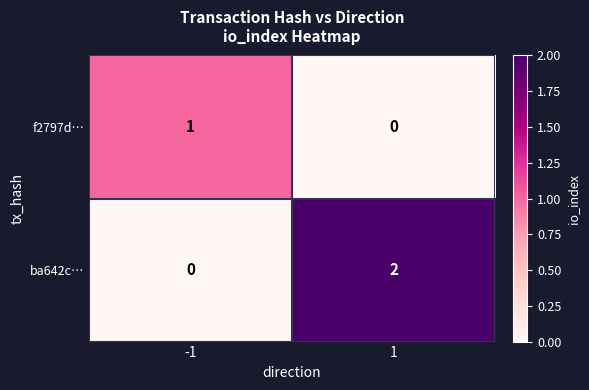

Reading left to right, what are all the values shown in this chart?

f2797d…: -1=1	1=0
ba642c…: -1=0	1=2